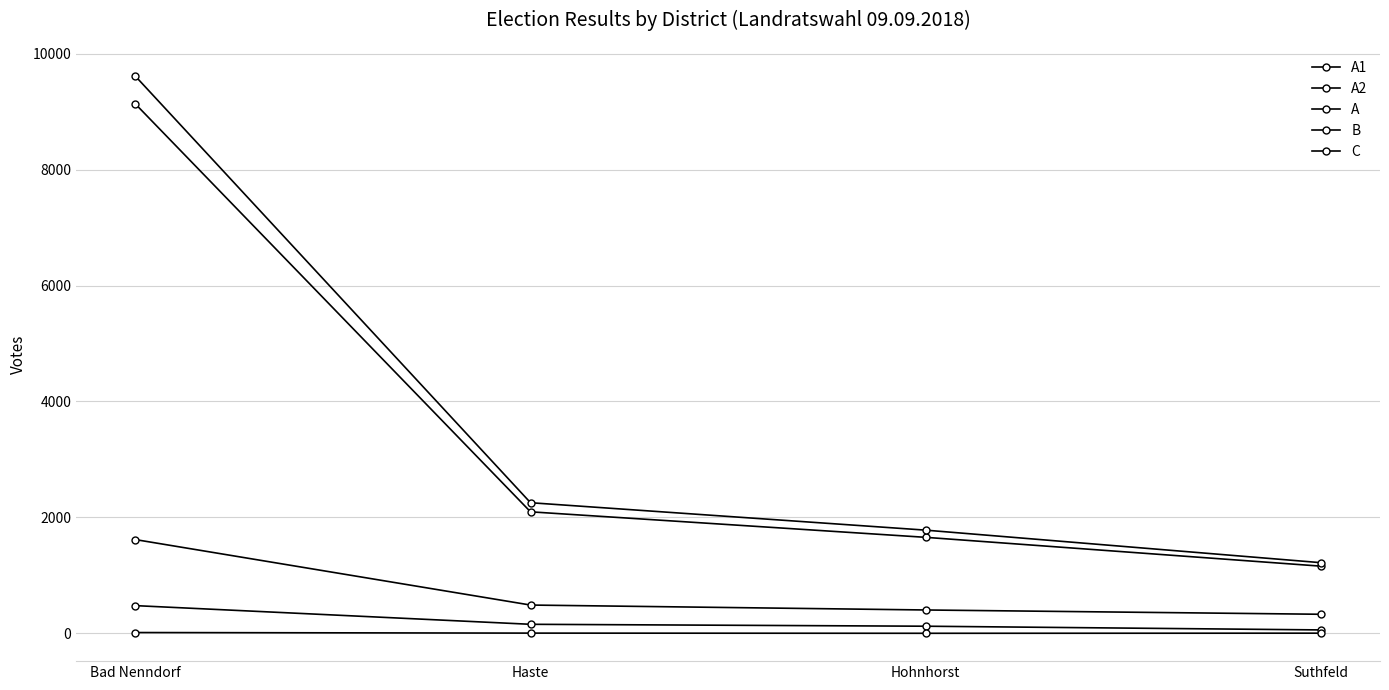

What is the label of the 4th point from the left?

Suthfeld